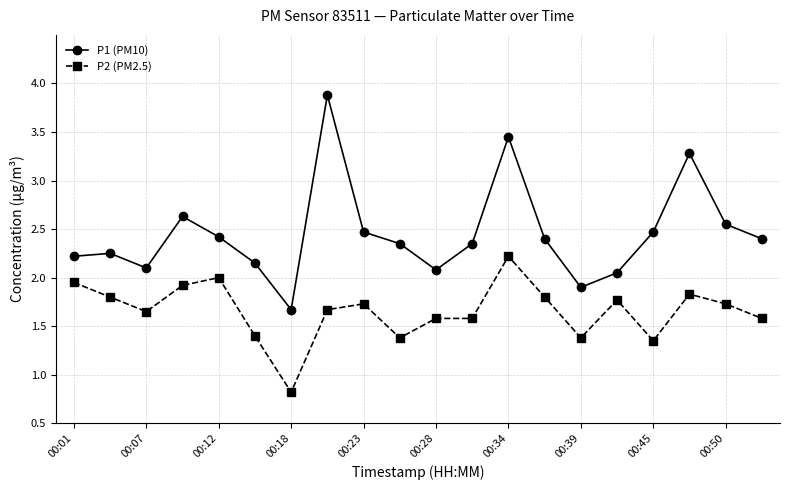

Rank the series by their maximum value, from highest to lowest.

P1 (PM10), P2 (PM2.5)